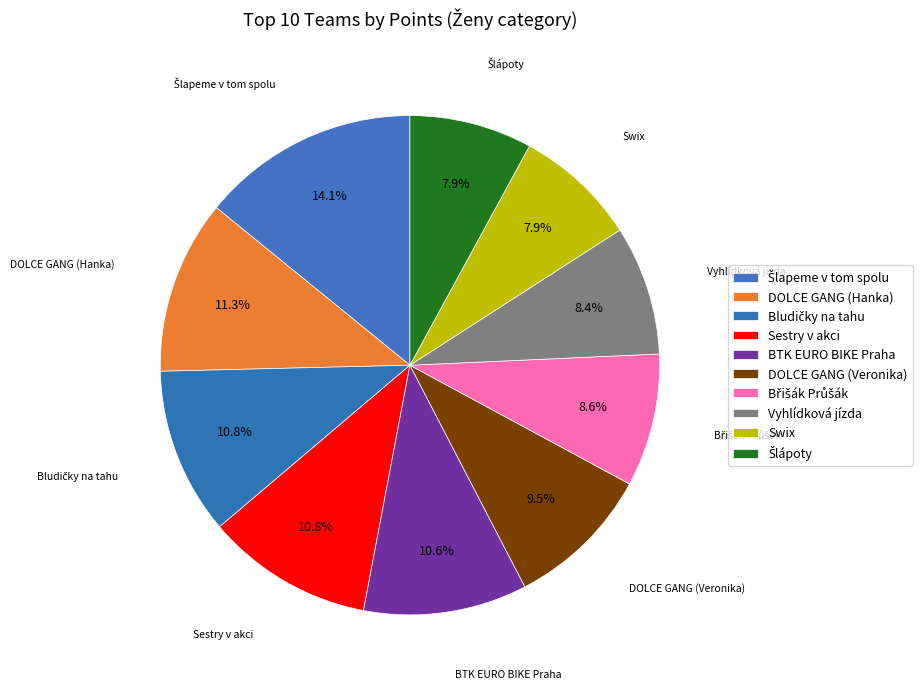

To the nearest percent, what portion does Šlapeme v tom spolu represent?

14%